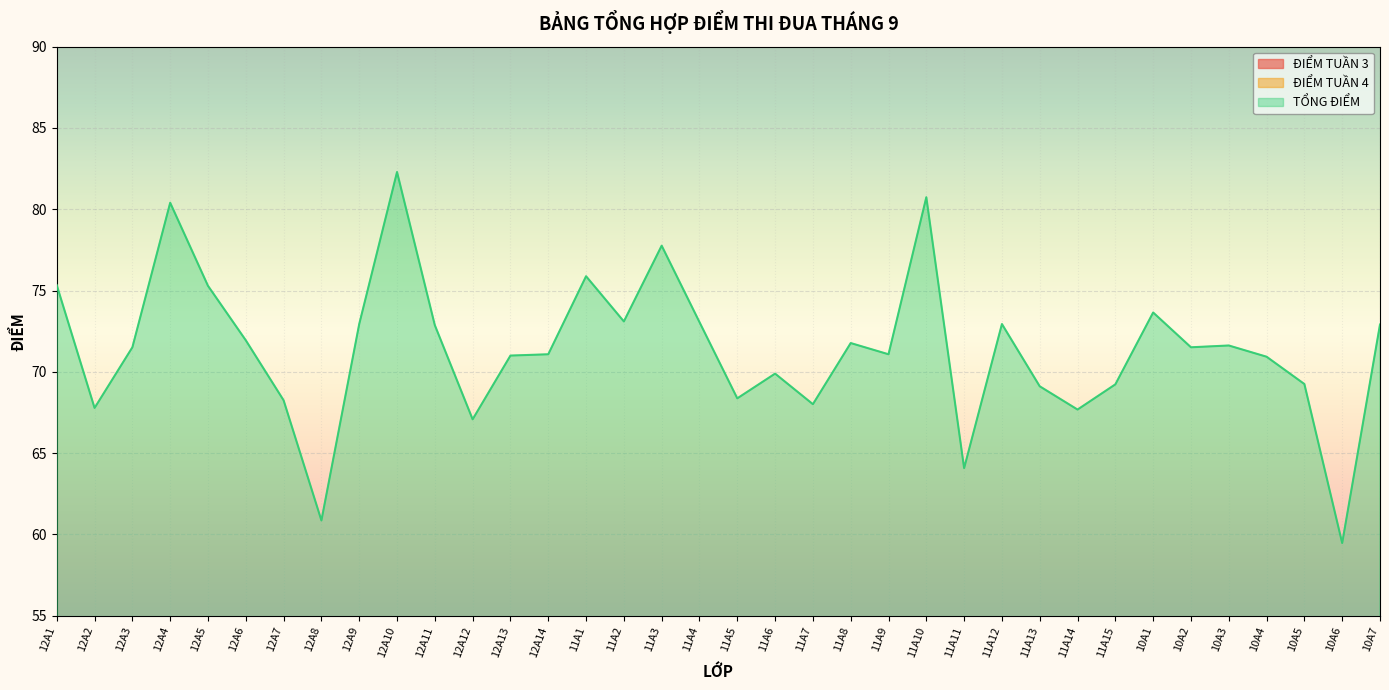

What position from the left is 11A9?

23